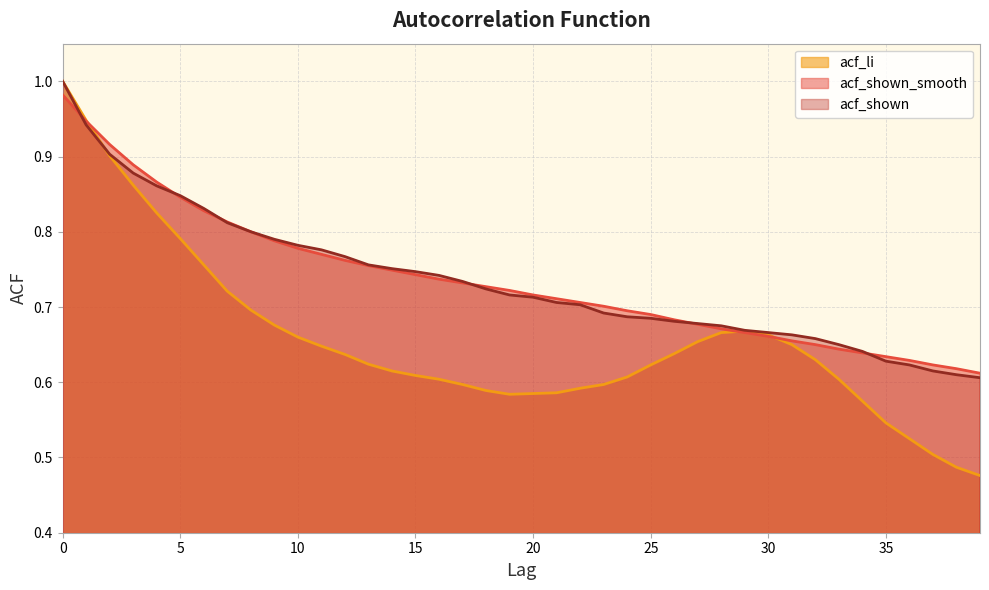

What is the maximum value for acf_shown_smooth?

1.0